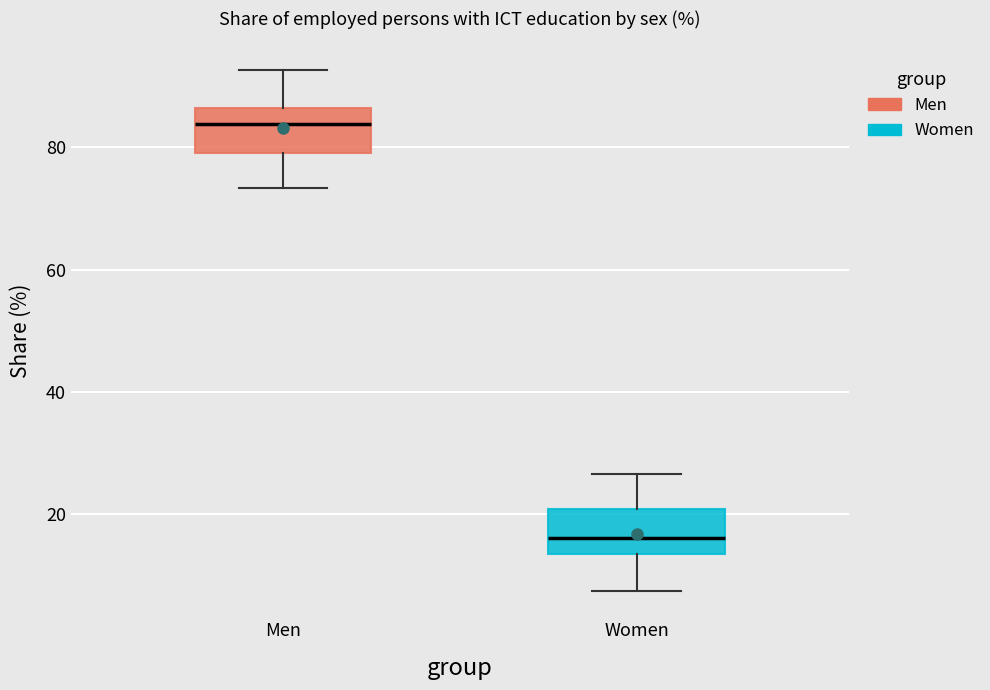

Reading left to right, read every box against the y-axis: the position of its median line, the range the box covers, and the ends of its whiskers. The values are not printed on the chart, so give them approximately, as read against the axis.

Men: median 84, box 80 to 86, whiskers 74 to 92
Women: median 16, box 14 to 20, whiskers 8 to 26